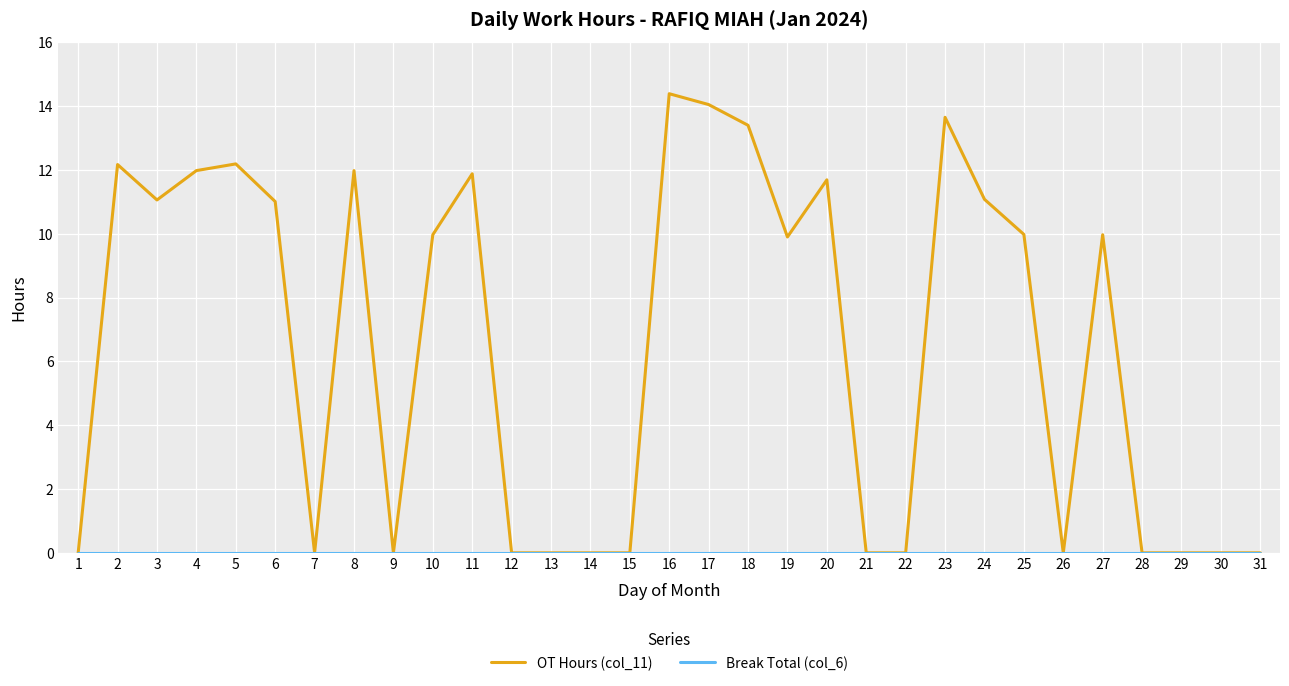

At how many categories does at least one series exceed 4?

17